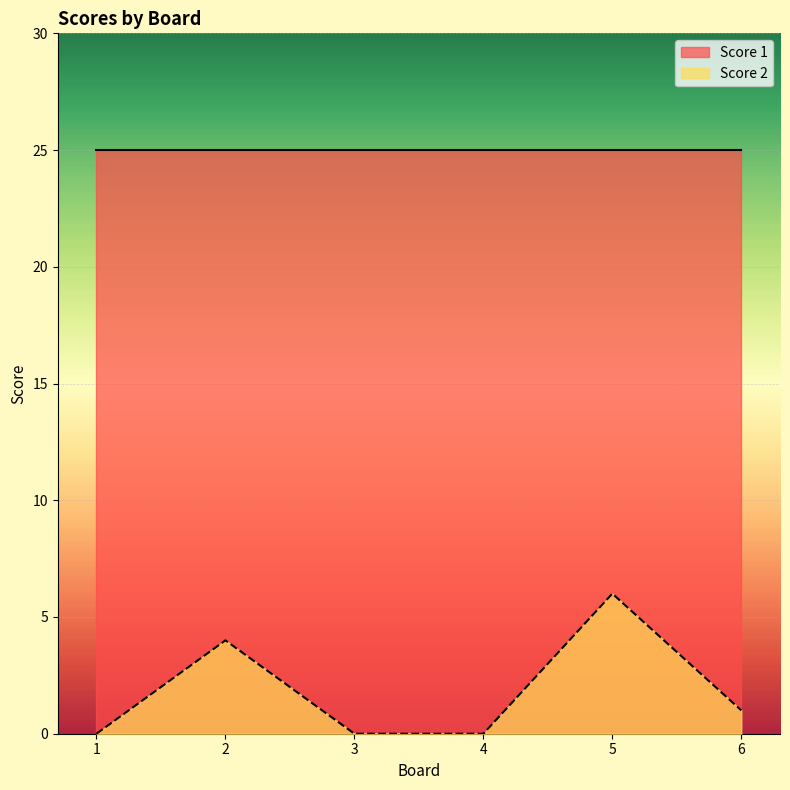

How many series are shown in this chart?

2